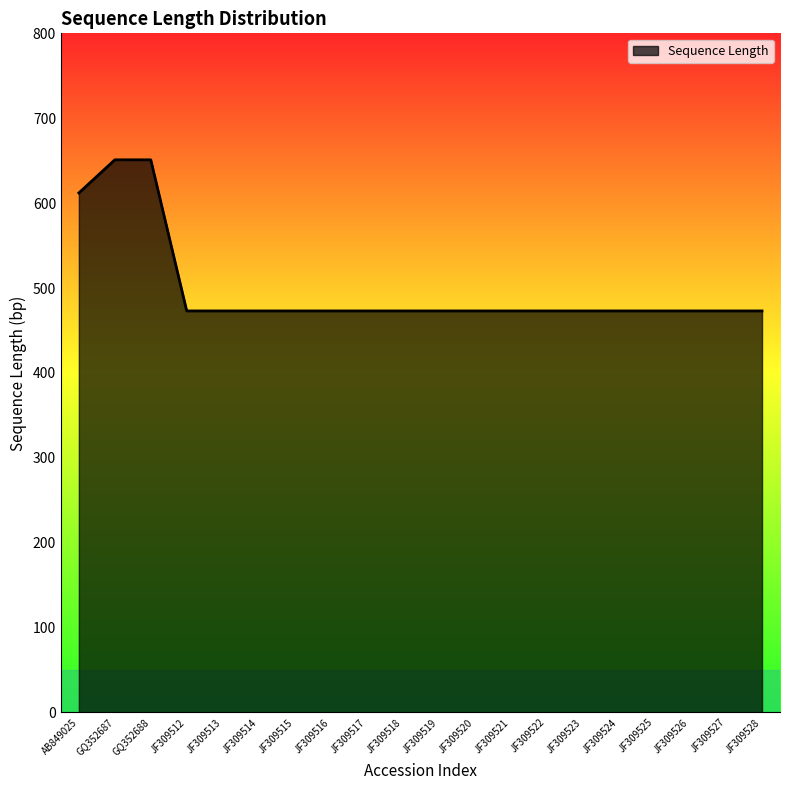

What is the difference between the maximum and minimum values?

178